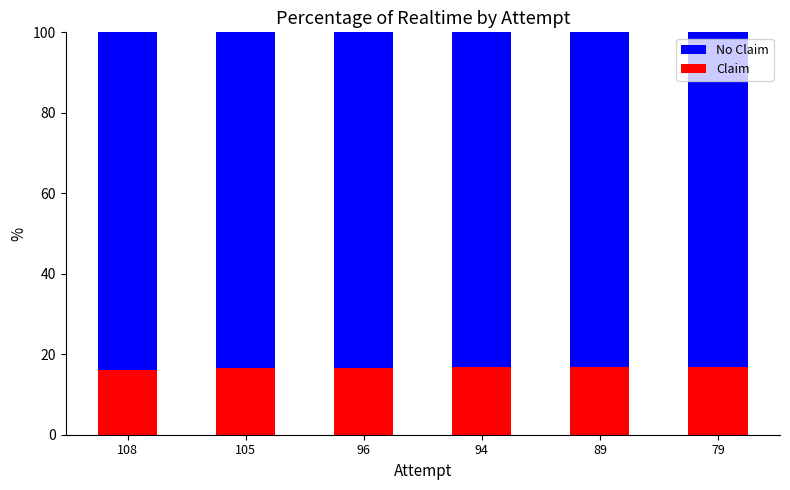

What is the difference between the maximum and minimum values in the Claim series?

0.8